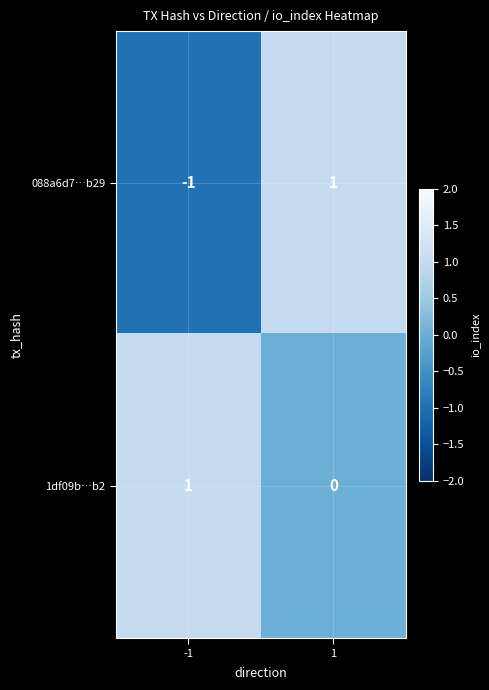

Between -1 and 1, which series saw the biggest shift?

088a6d7…b29